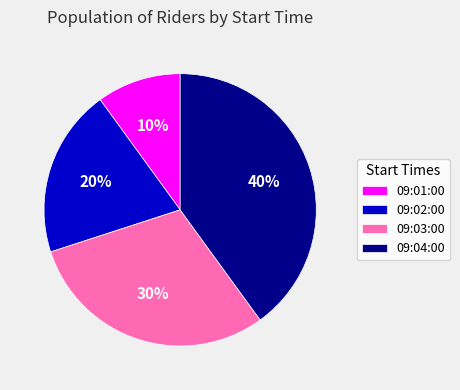

What is the ratio of the value at 09:03:00 to the value at 09:01:00?

3.0